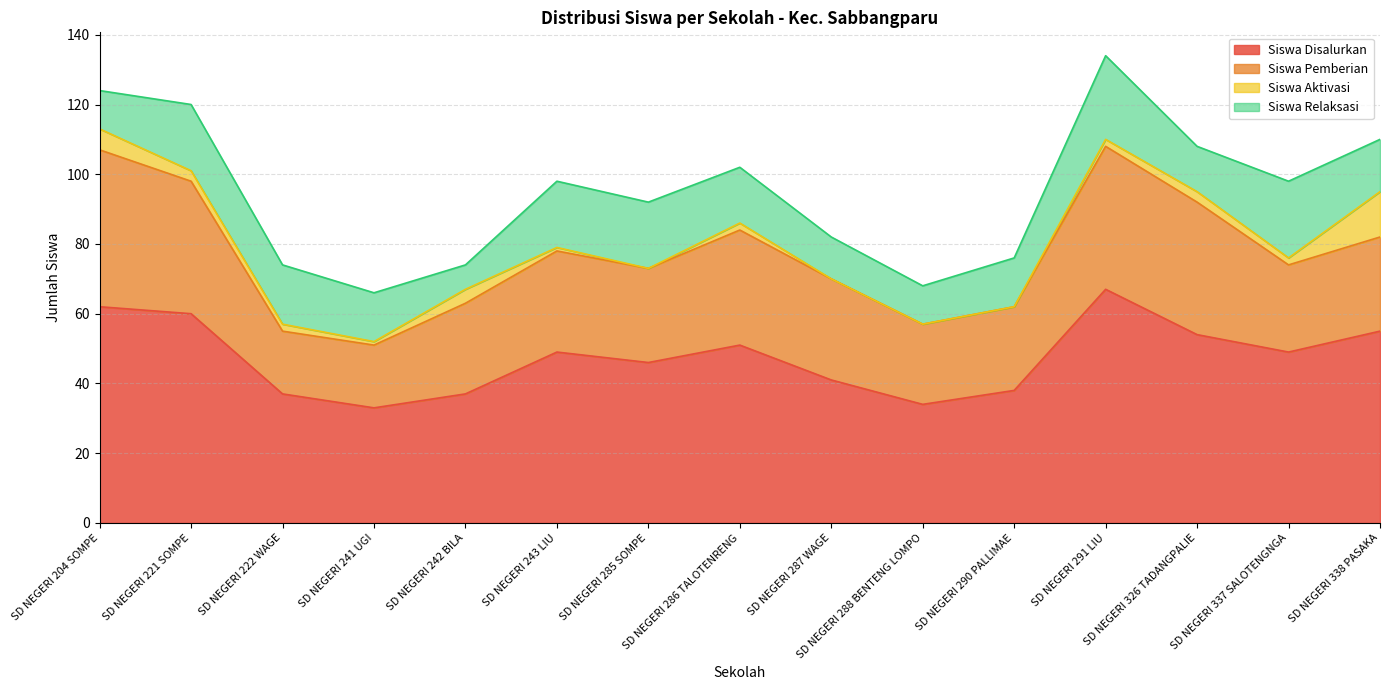

What are all the series names shown in the legend?

Siswa Disalurkan, Siswa Pemberian, Siswa Aktivasi, Siswa Relaksasi